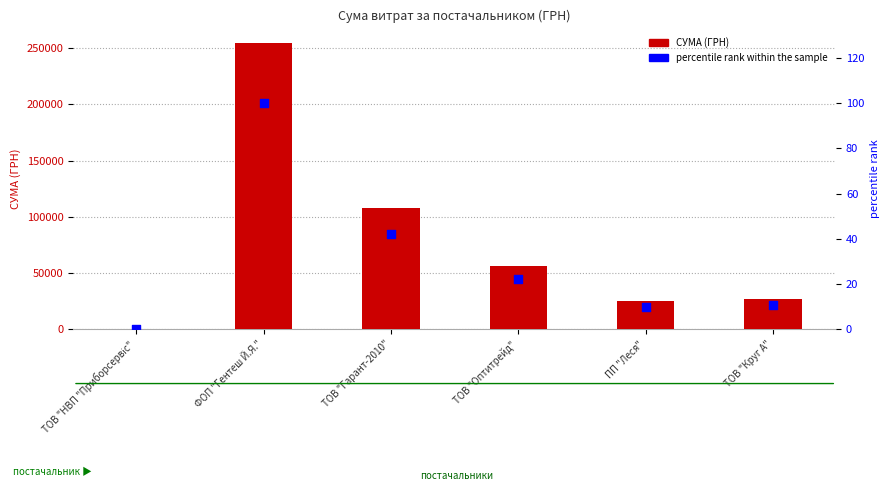

Which series reaches the maximum Y coordinate?

СУМА (ГРН)